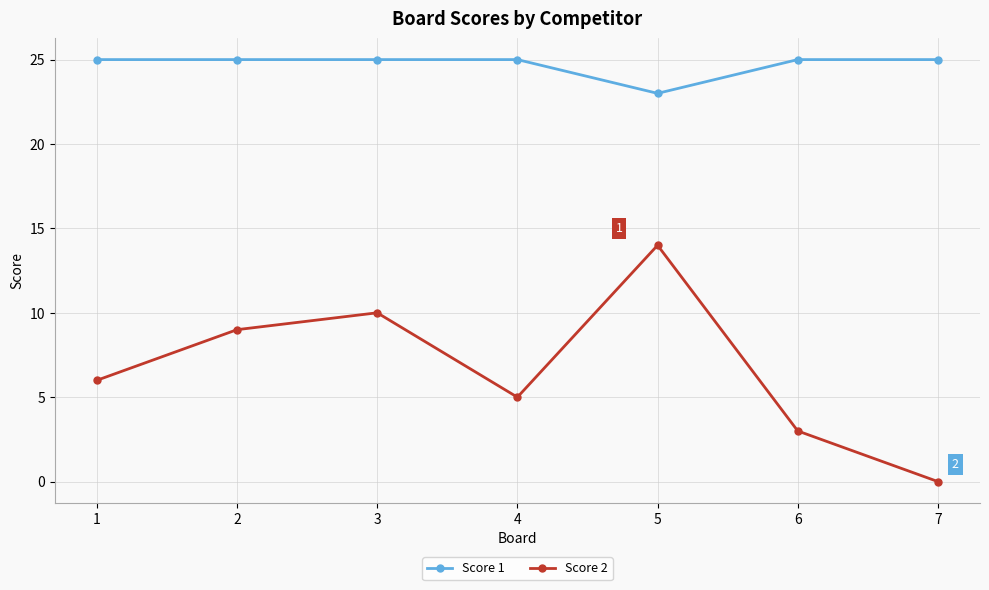

True or false: Score 1 and Score 2 intersect in this chart.

False